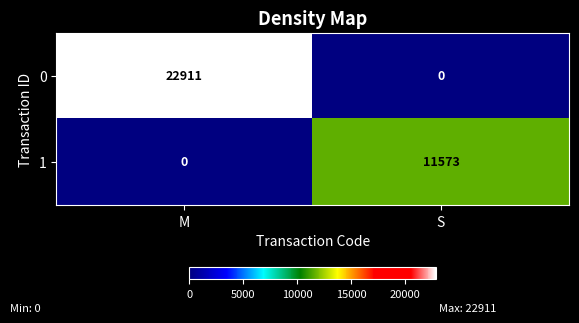

Reading left to right, transcribe all the data shown in this chart.

0: M=22911	S=0
1: M=0	S=11573